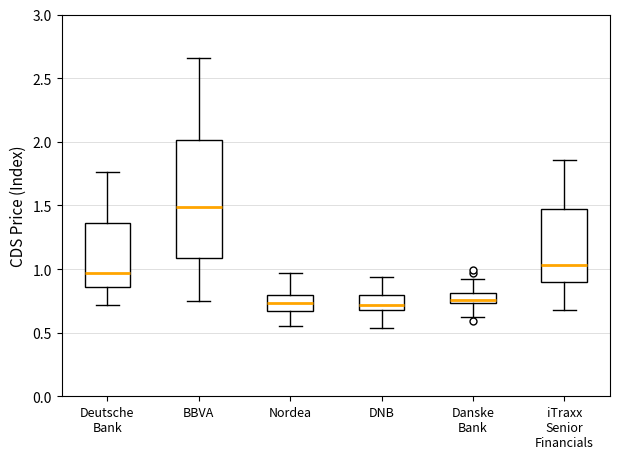

Reading left to right, read every box against the y-axis: the position of its median line, the range the box covers, and the ends of its whiskers. The values are not printed on the chart, so give them approximately, as read against the axis.

Deutsche Bank: median 0.95, box 0.85 to 1.35, whiskers 0.70 to 1.75
BBVA: median 1.50, box 1.10 to 2.00, whiskers 0.75 to 2.65
Nordea: median 0.75, box 0.65 to 0.80, whiskers 0.55 to 0.95
DNB: median 0.70 (just above the box's lower edge), box 0.70 to 0.80, whiskers 0.55 to 0.95
Danske Bank: median 0.75 (inside the box), box 0.75 to 0.80, whiskers 0.60 to 0.90
iTraxx Senior Financials: median 1.05, box 0.90 to 1.45, whiskers 0.70 to 1.85